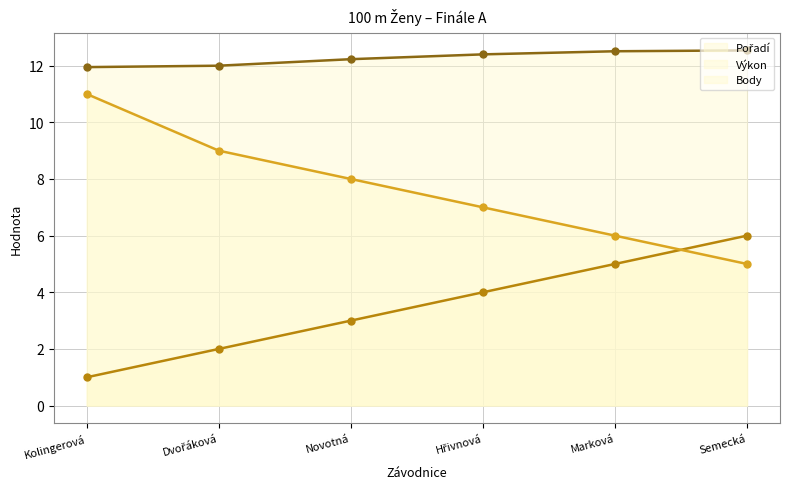

What position from the right is Marková?

2